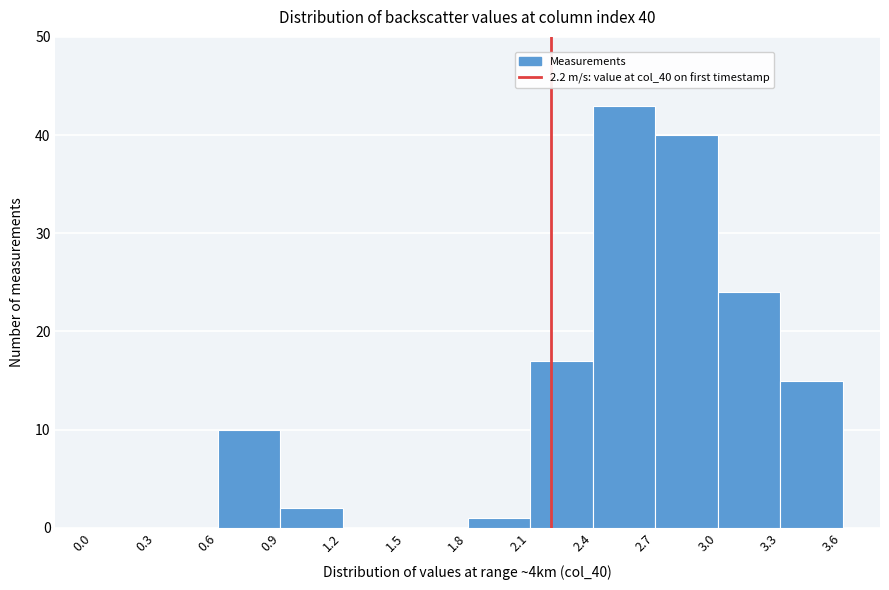

Which range on the x-axis has the tallest bar?

2.4 to 2.7